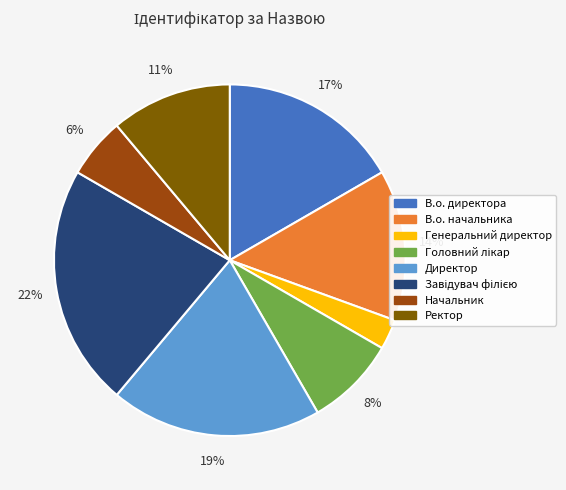

How many segments does this pie chart have?

8